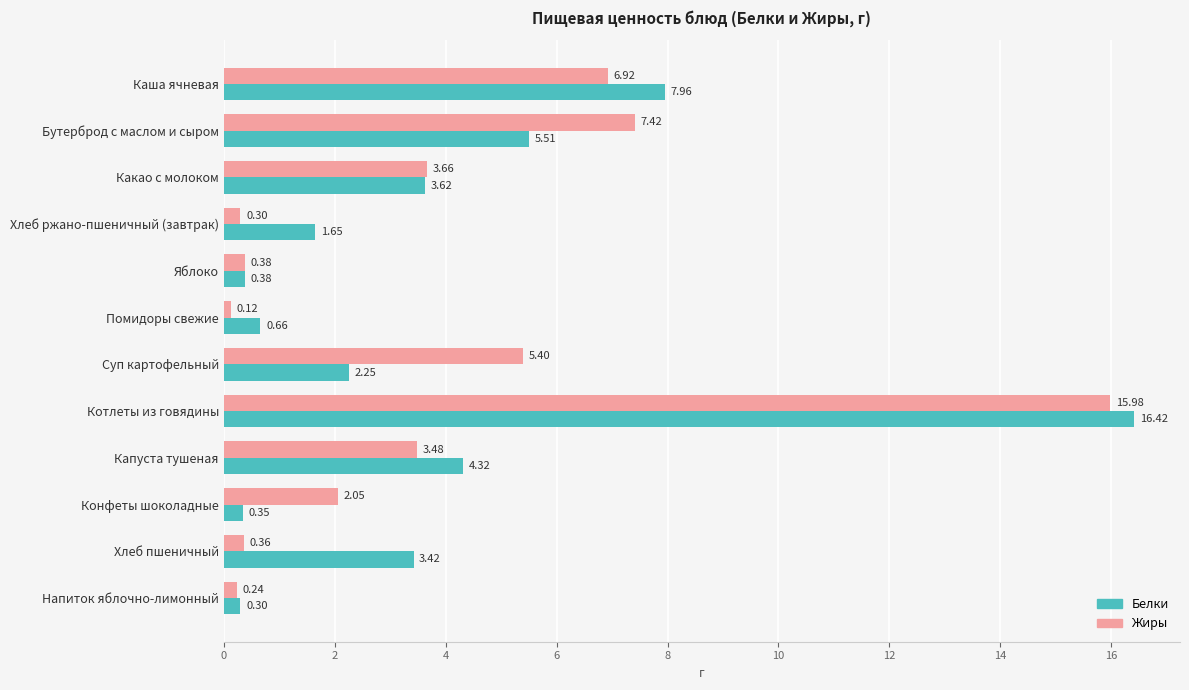

Which series has the largest total across all categories?

Белки